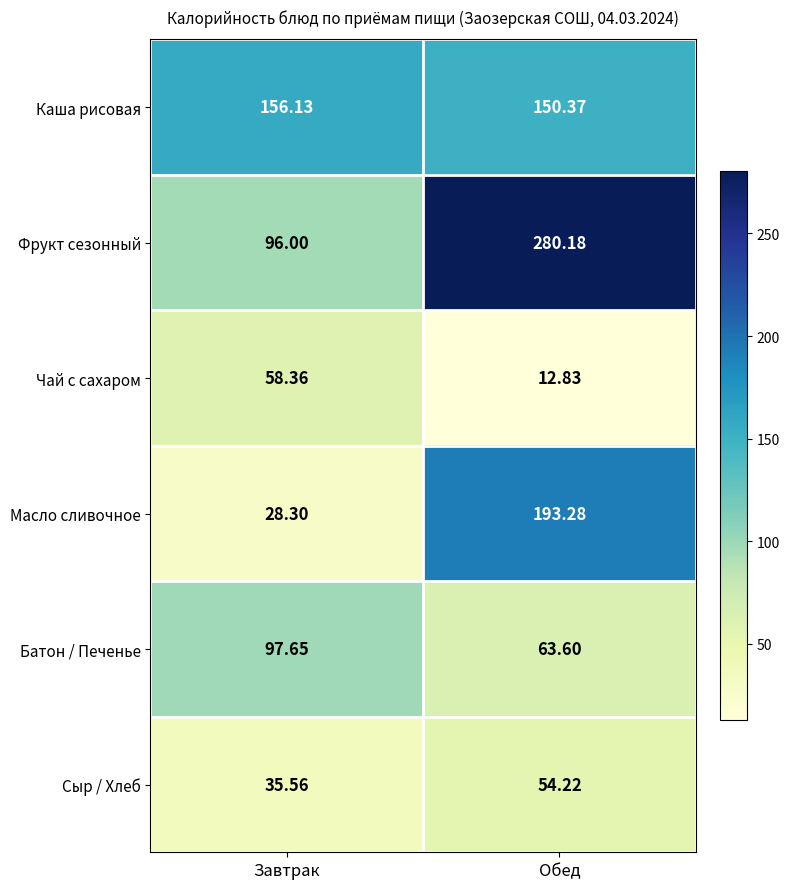

Where is Батон / Печенье nearest to the value 80?

Обед